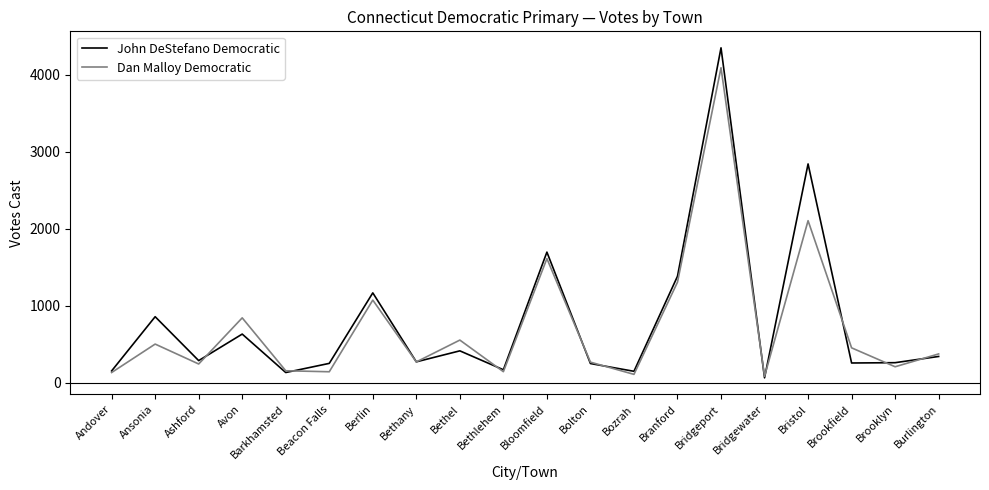

At how many categories does at least one series exceed 791?

7